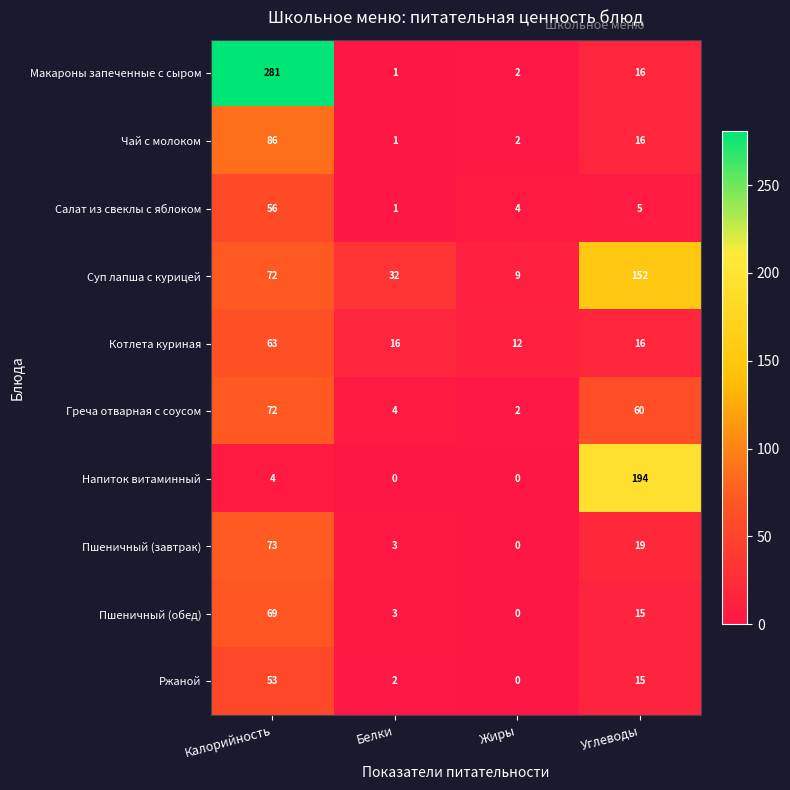

Between Калорийность and Углеводы, which series saw the biggest shift?

Макароны запеченные с сыром